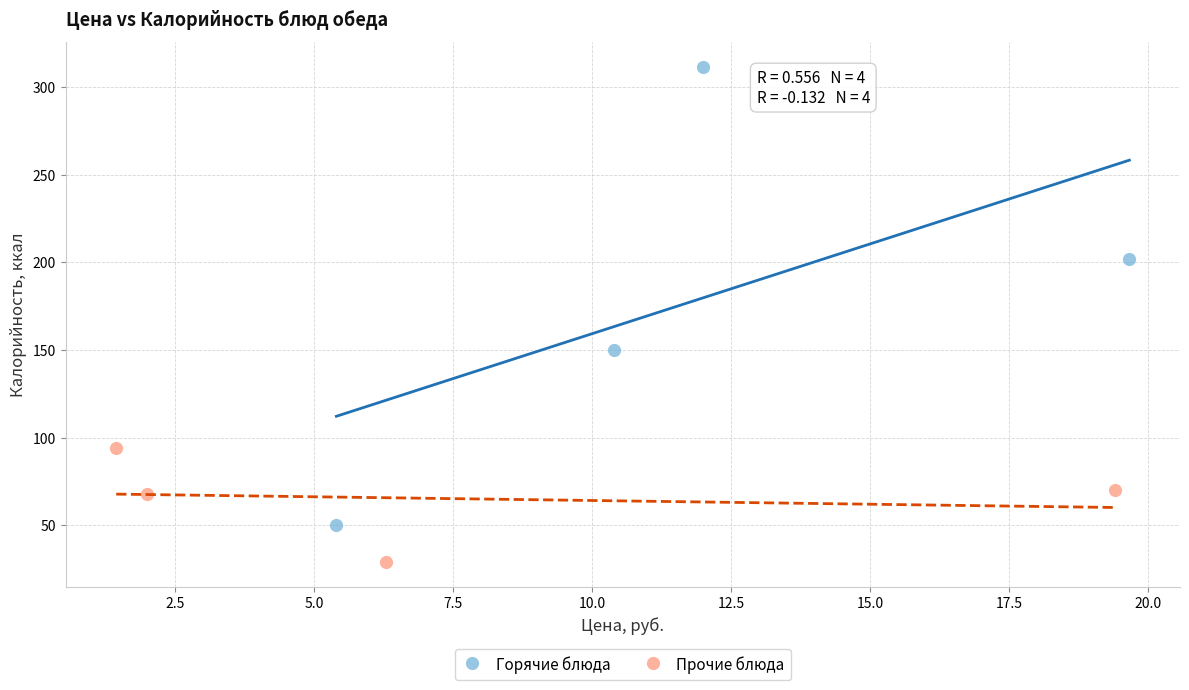

Which series has the largest Y range (max minus min)?

Горячие блюда